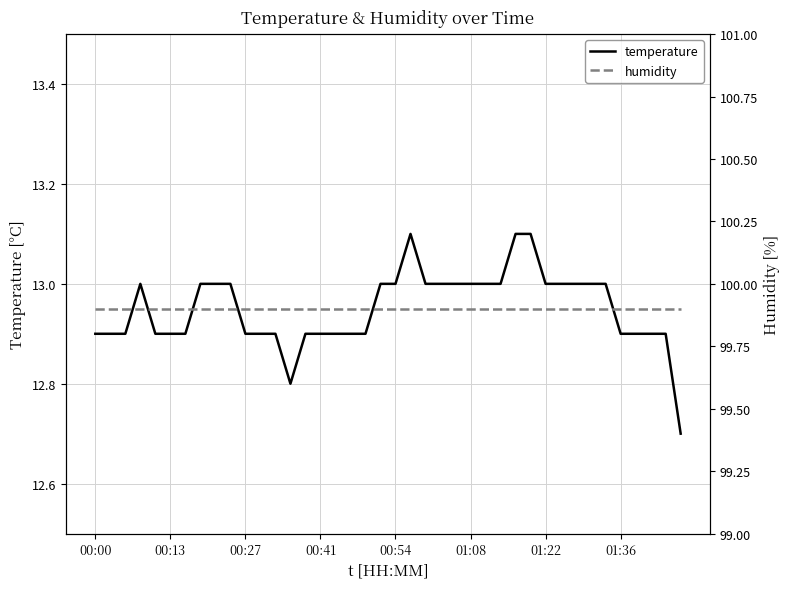

How many values in the temperature series exceed 13?

3